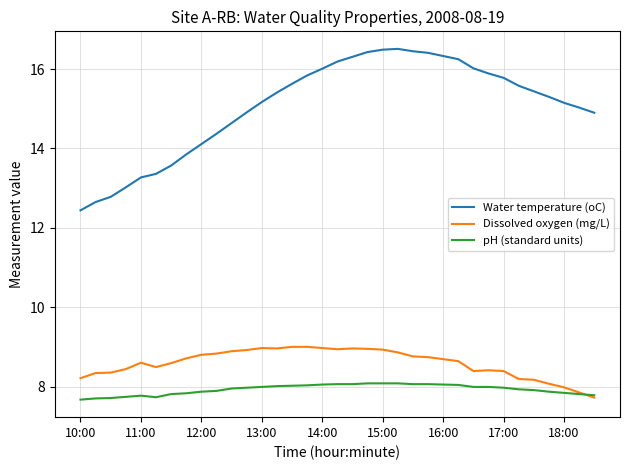

True or false: Water temperature (oC) and pH (standard units) intersect in this chart.

False